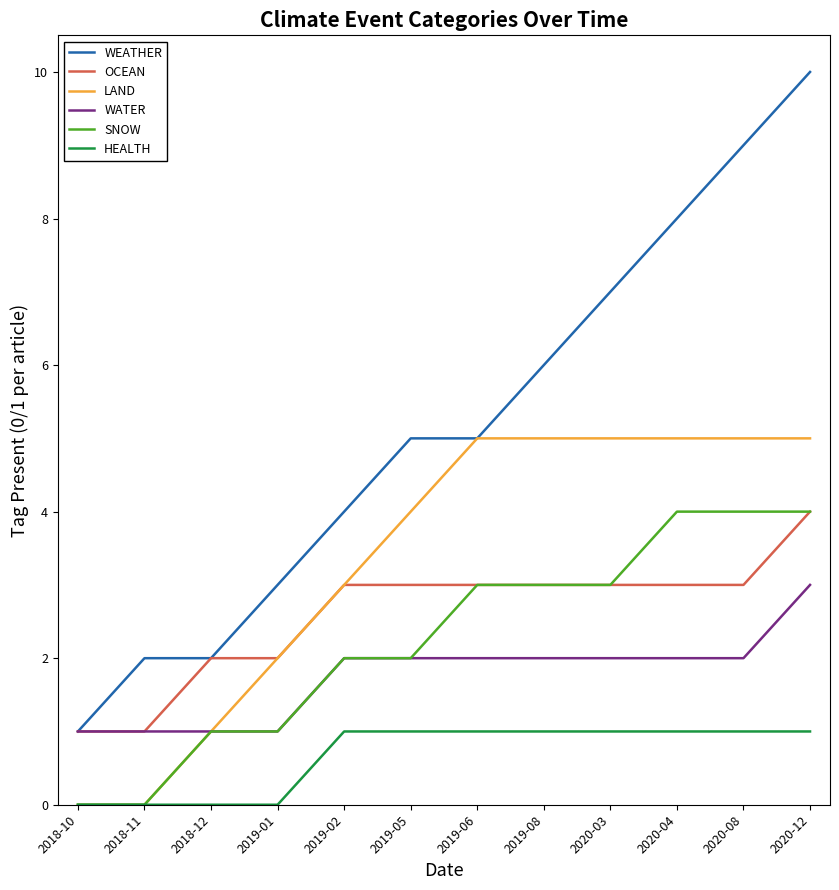

Is it true that WATER equals 3 at 2020-04?

False